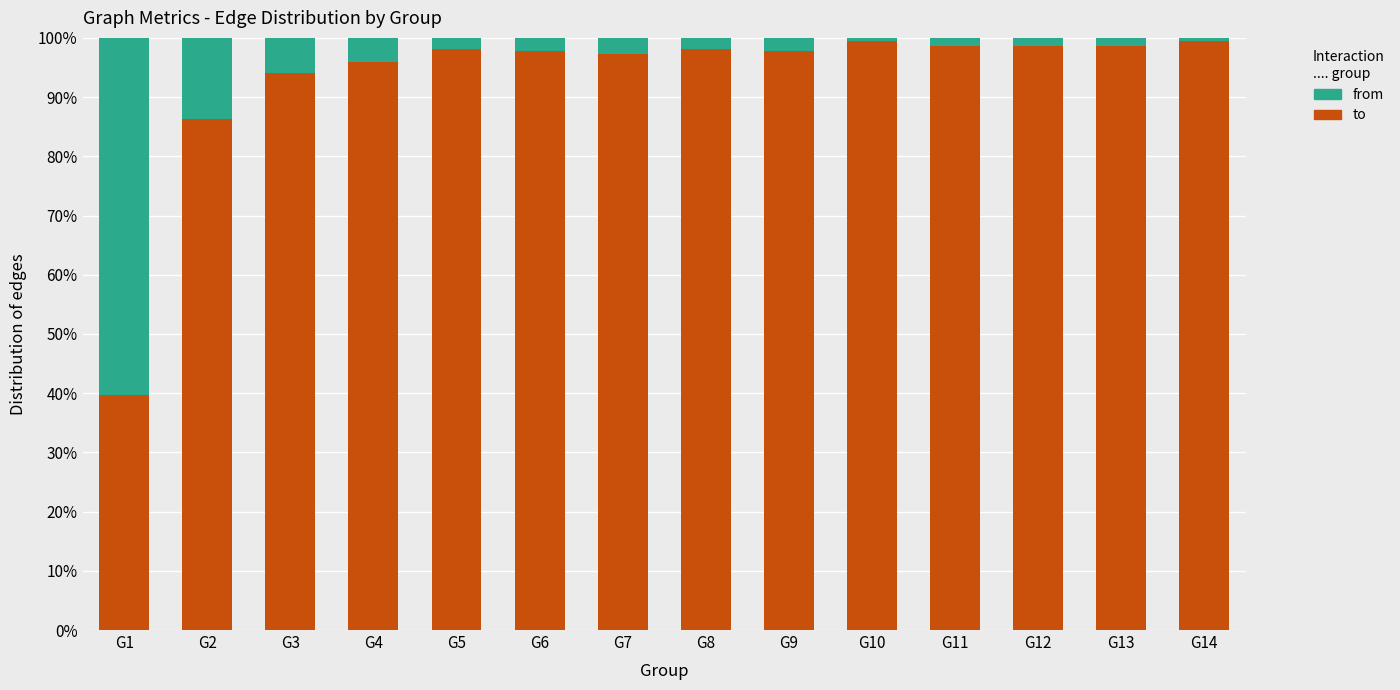

What is the total value across all series at G9?

100.0